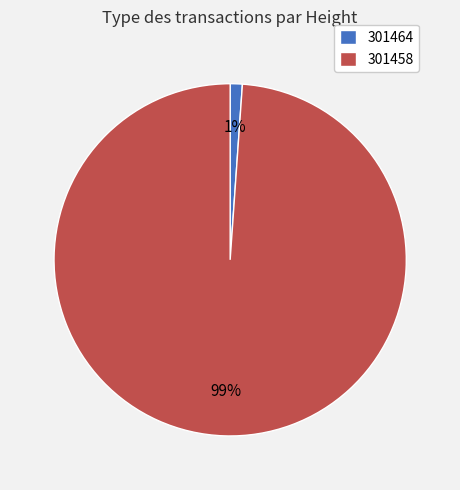

To the nearest percent, what percentage of the pie is 301464?

1%